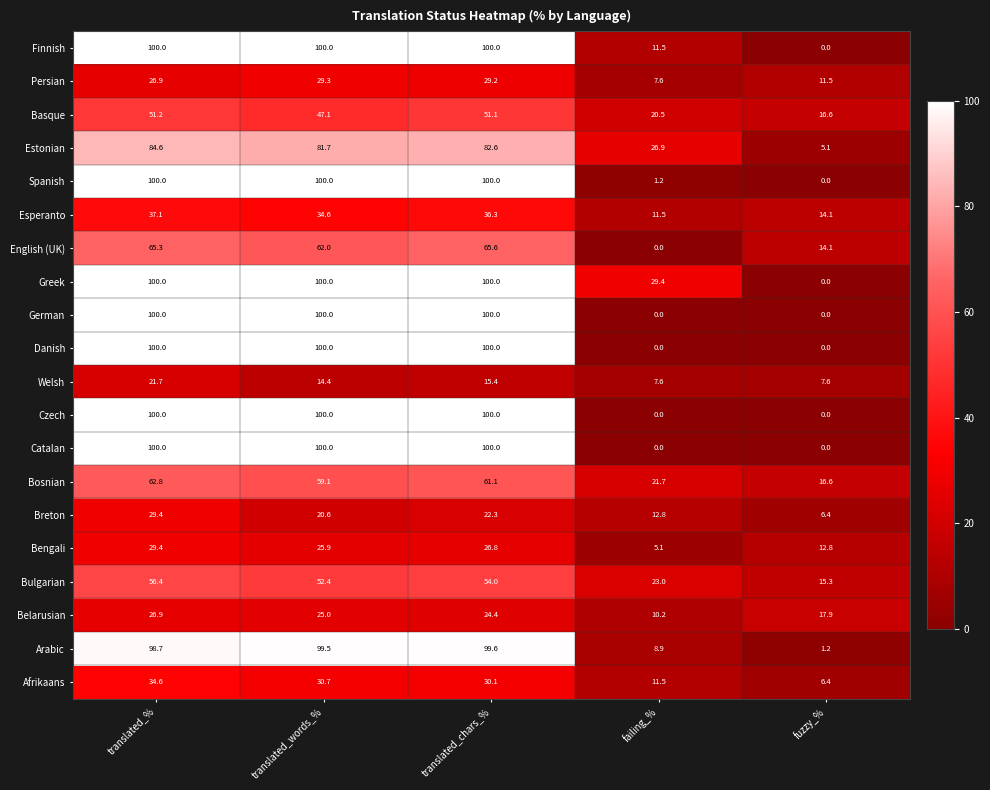

Which series changed the most between failing_% and fuzzy_%?

Greek